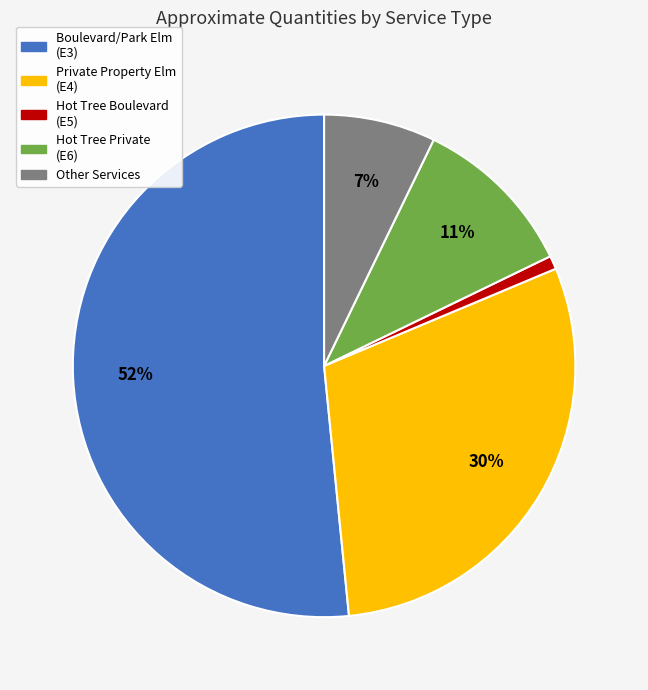

To the nearest percent, what is the average slice percentage?

20%